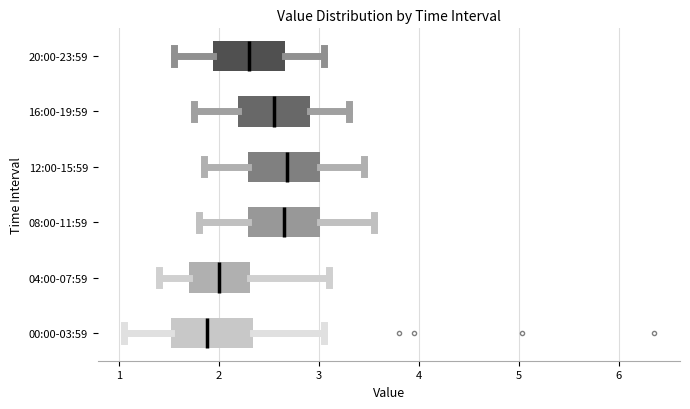

Where is the right edge of the box for 00:00-03:59 on the x-axis? The values are not printed on the chart, so give them approximately, as read against the axis.

2.3